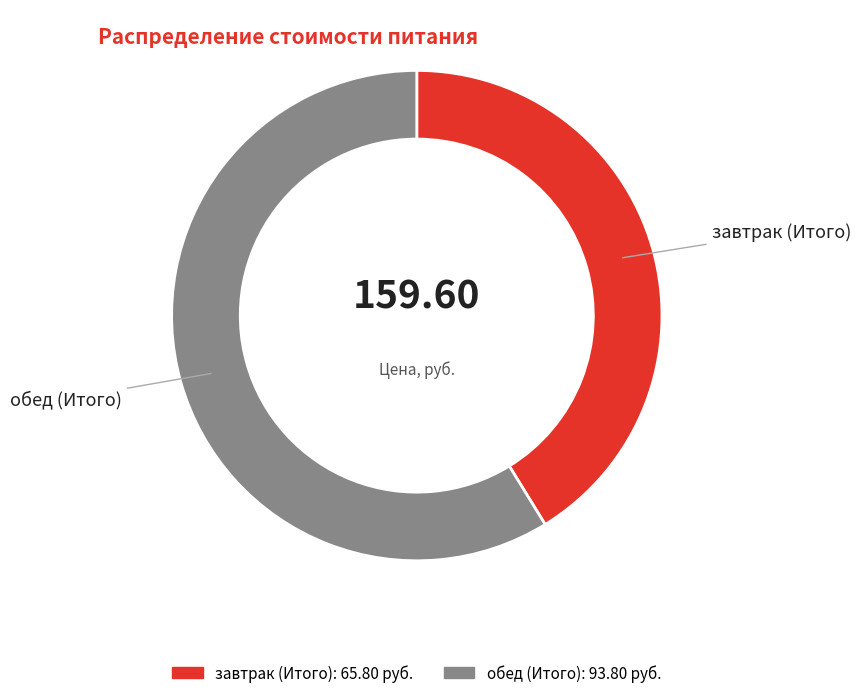

Rank the categories by value from highest to lowest.

обед (Итого), завтрак (Итого)